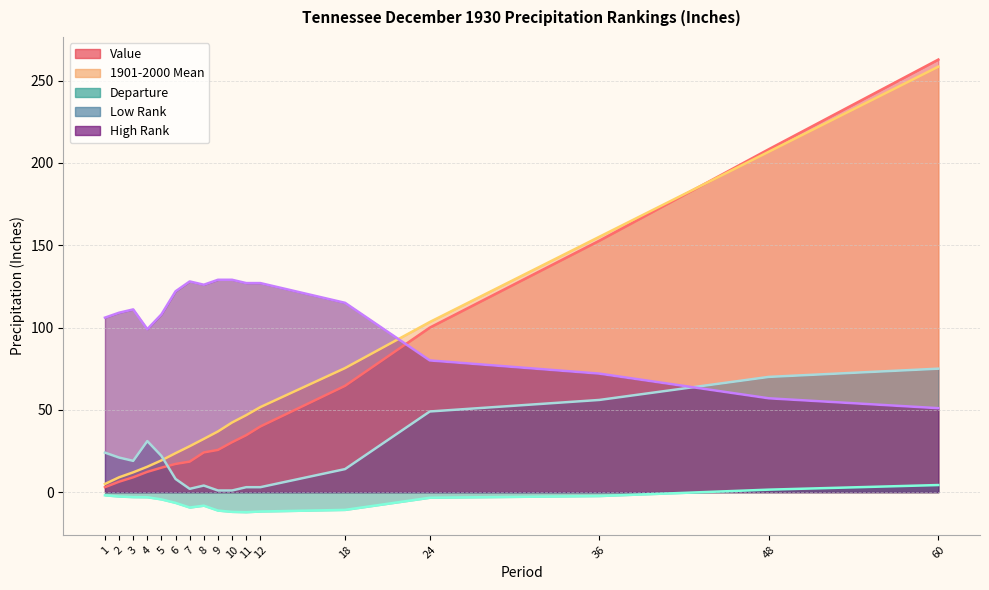

At which label does Value reach its peak?

60